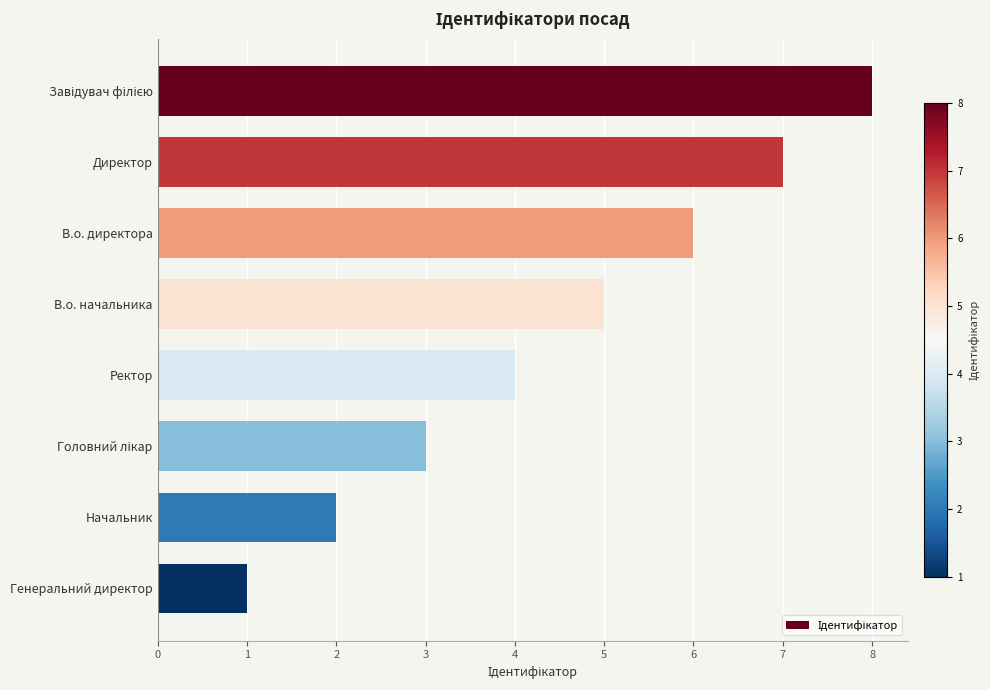

What is the difference between the second highest and second lowest values?

5